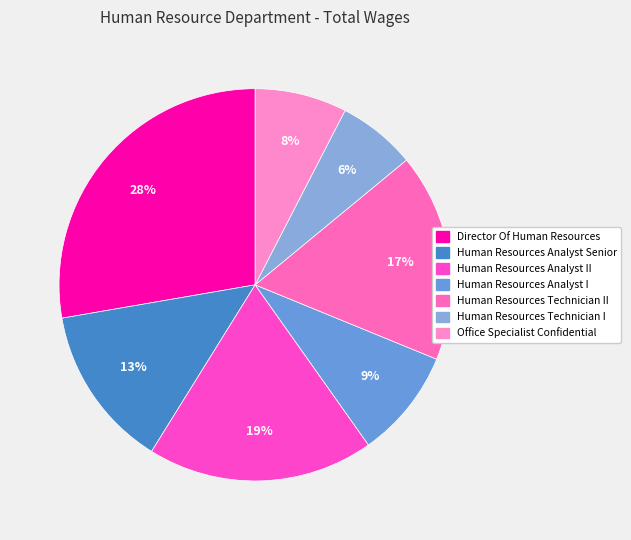

How many segments does this pie chart have?

7